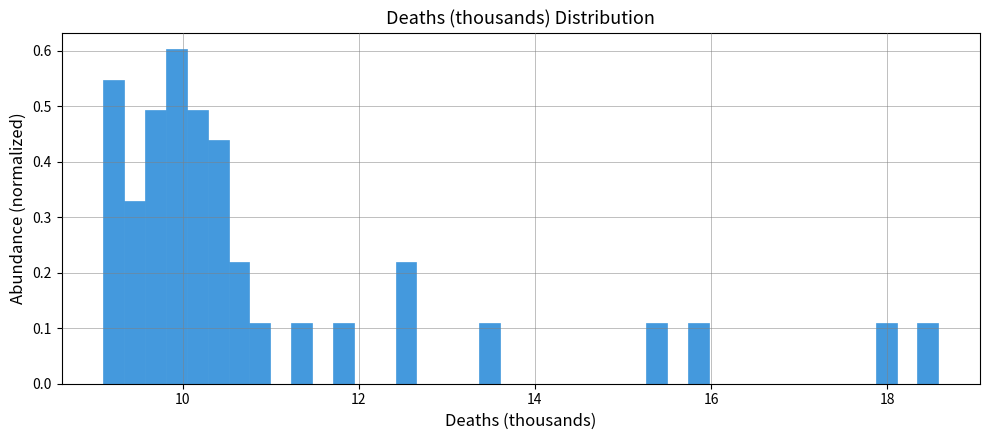

Read against the x-axis, roughly where is the centre of the tallest bar?

10.0